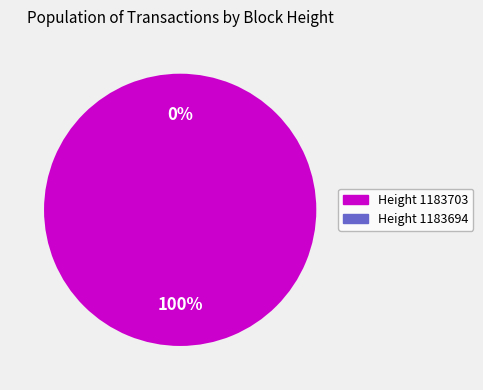

How many segments does this pie chart have?

2